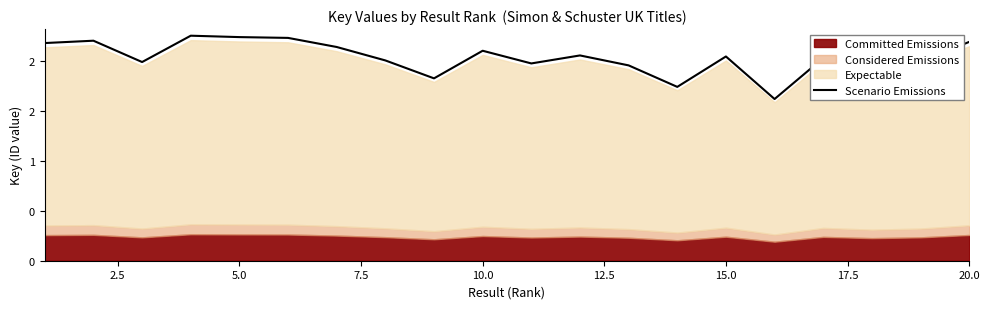

How many points are higher than both their immediate neighbors (excluding endpoints)?

6